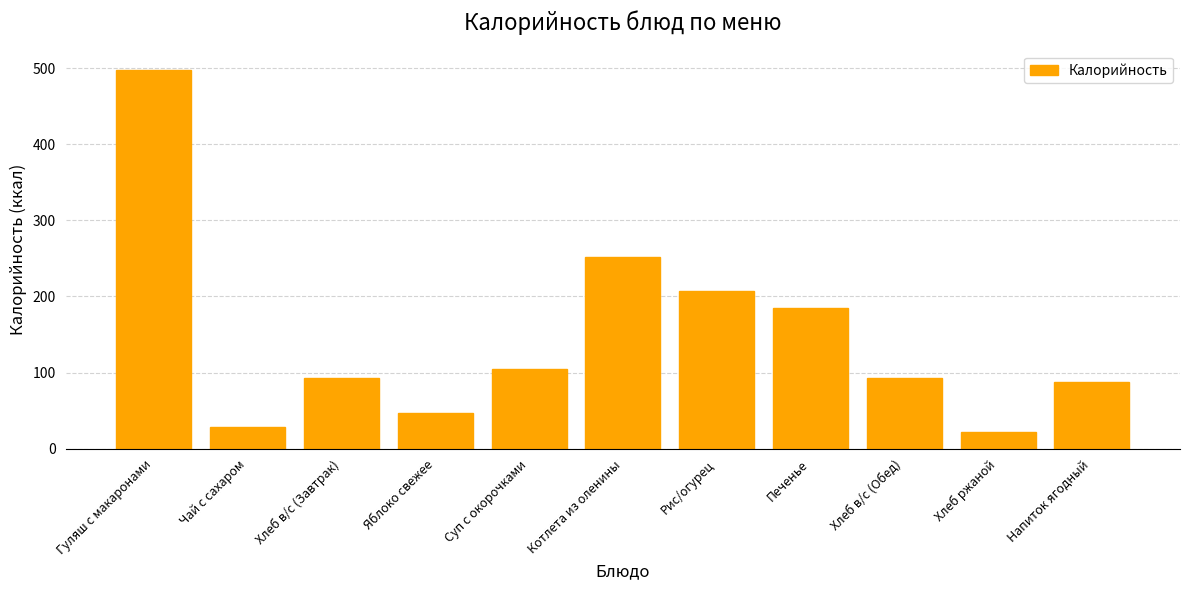

How many data points are above 93?

7